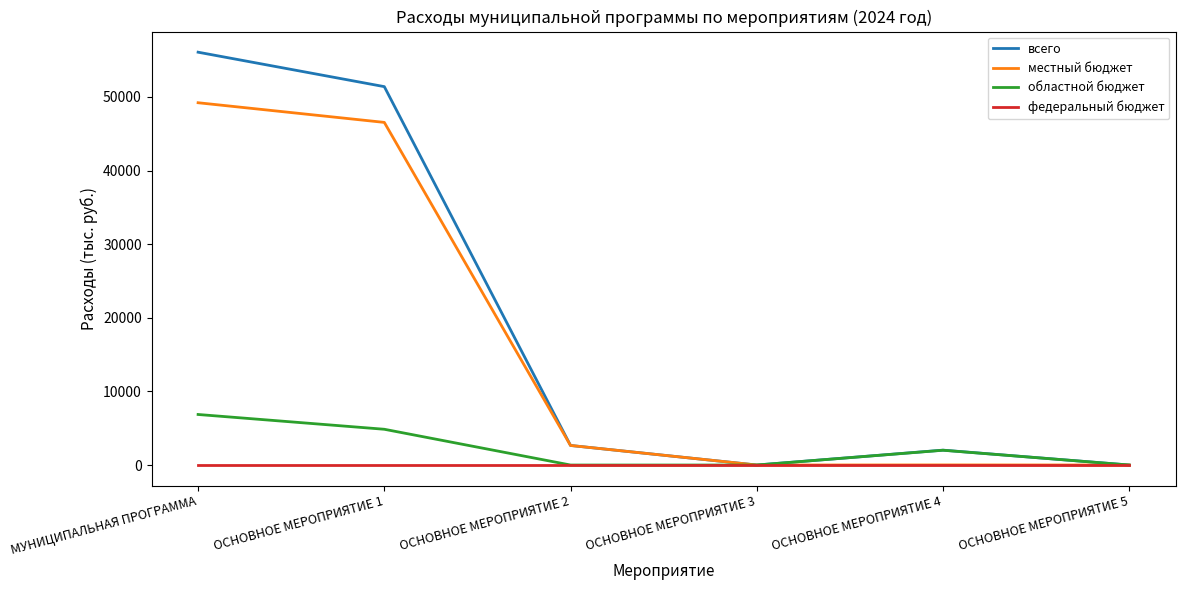

At which label does областной бюджет reach its peak?

МУНИЦИПАЛЬНАЯ ПРОГРАММА